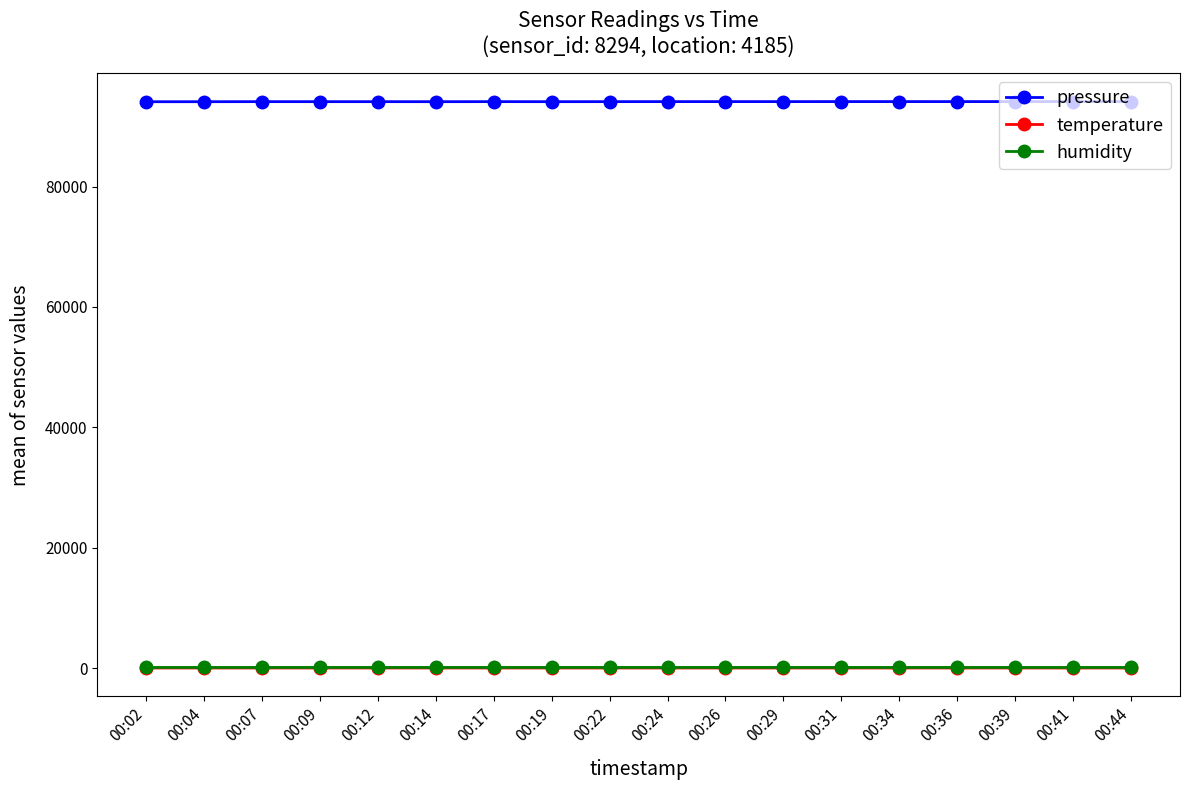

Which series has the largest range (max minus min)?

pressure